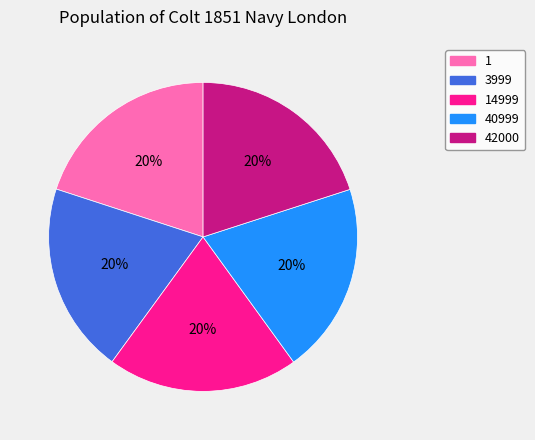

What is the ratio of the value at 40999 to the value at 1?

1.0